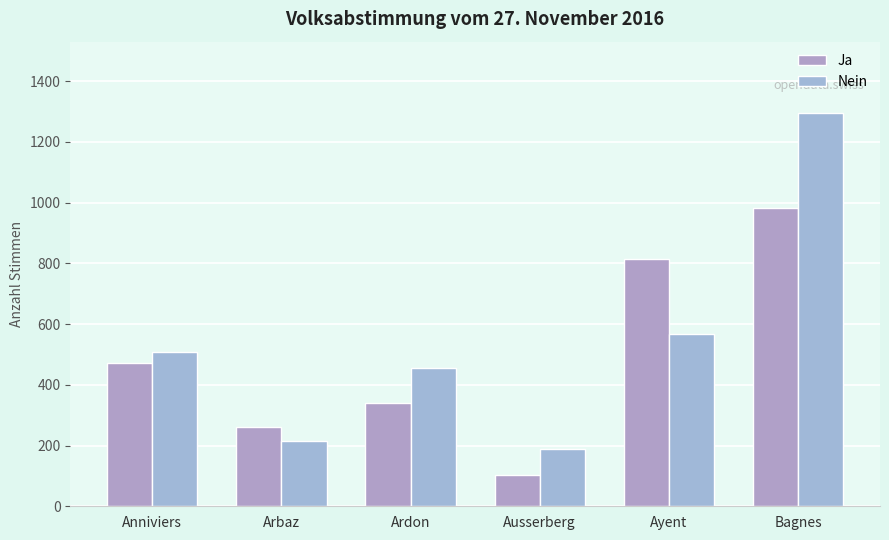

Reading left to right, list all the values displayed in this chart.

Ja: Anniviers=472	Arbaz=262	Ardon=339	Ausserberg=102	Ayent=815	Bagnes=983
Nein: Anniviers=508	Arbaz=216	Ardon=455	Ausserberg=190	Ayent=568	Bagnes=1297